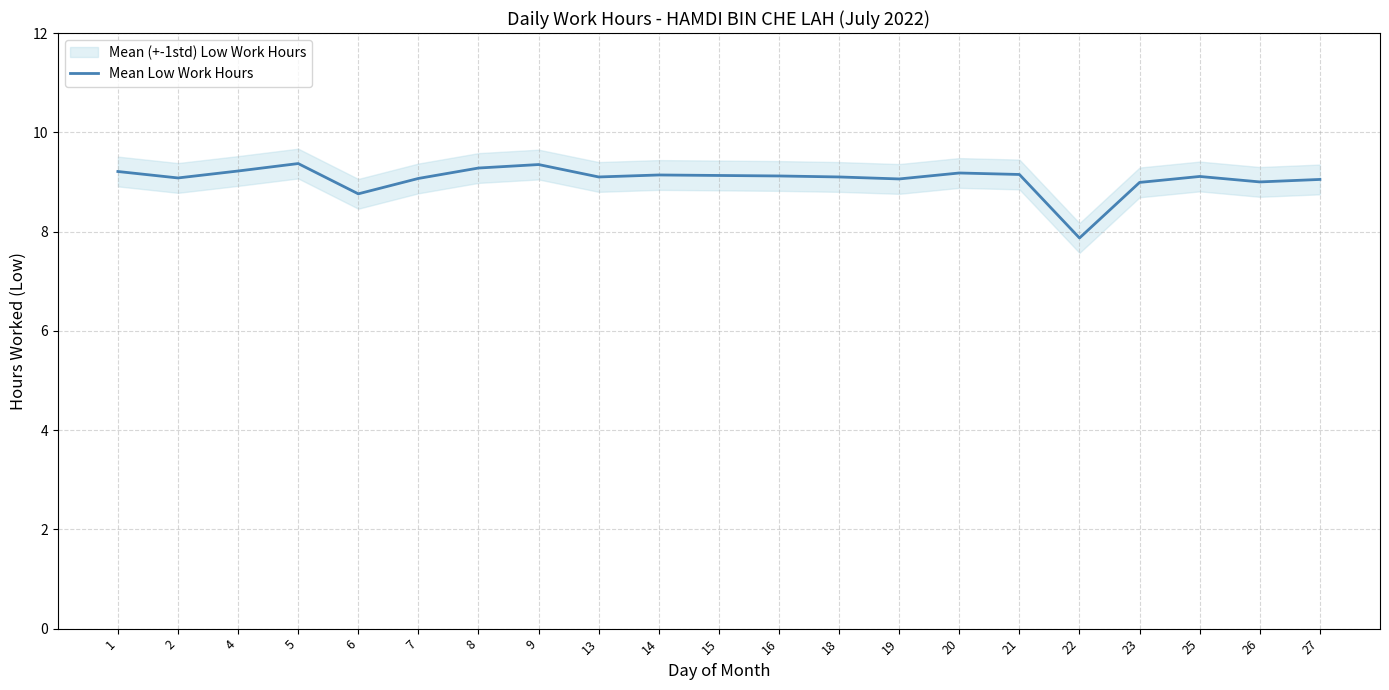

What is the change in value from 6 to 13?

+0.3